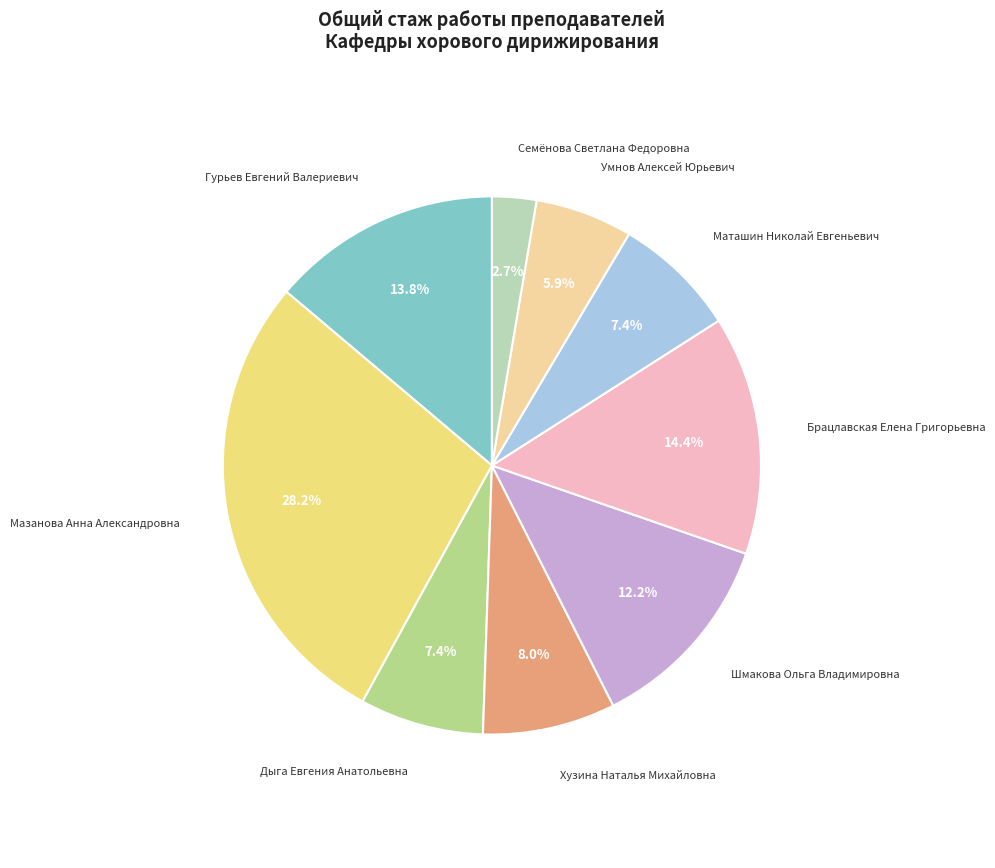

True or false: Умнов Алексей Юрьевич accounts for 1% of the total.

False